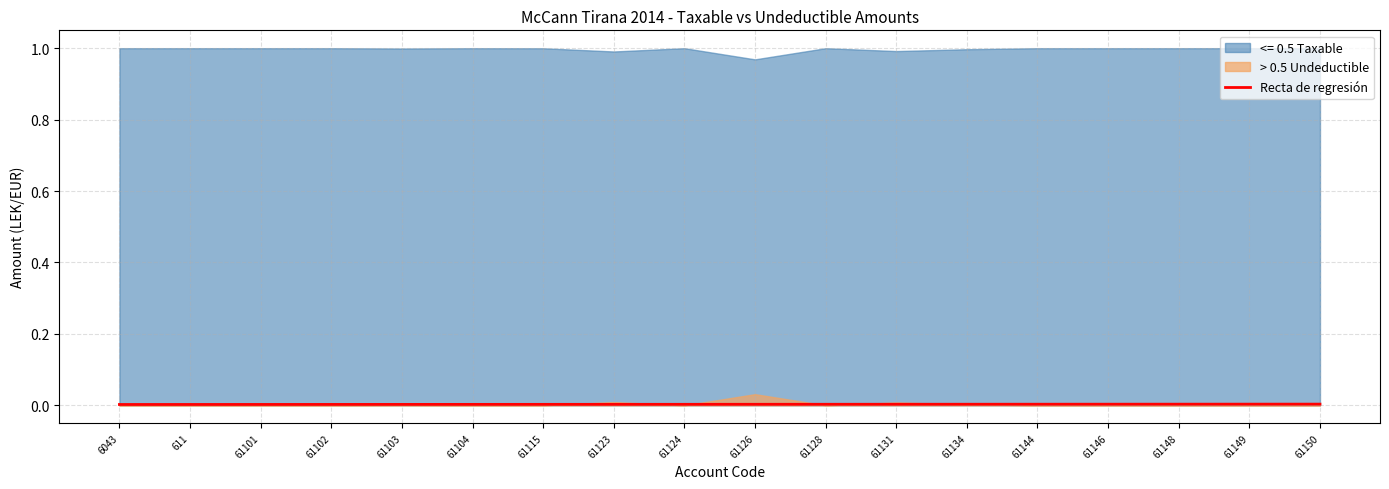

Reading right to left, list all the values displayed in this chart.

61150=0.0	61149=0.0	61148=0.0	61146=0.0	61144=0.0	61134=0.0	61131=0.0	61128=0.0	61126=0.0	61124=0.0	61123=0.0	61115=0.0	61104=0.0	61103=0.0	61102=0.0	61101=0.0	611=0.0	6043=0.0